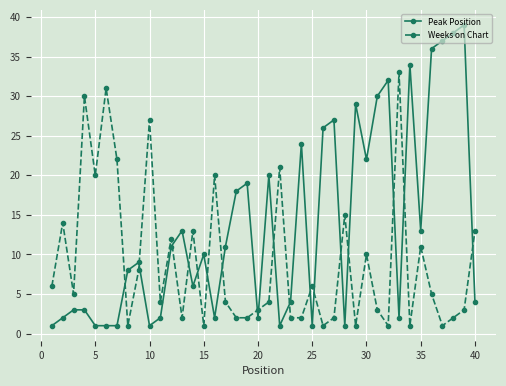

Which series has the largest total across all categories?

Peak Position